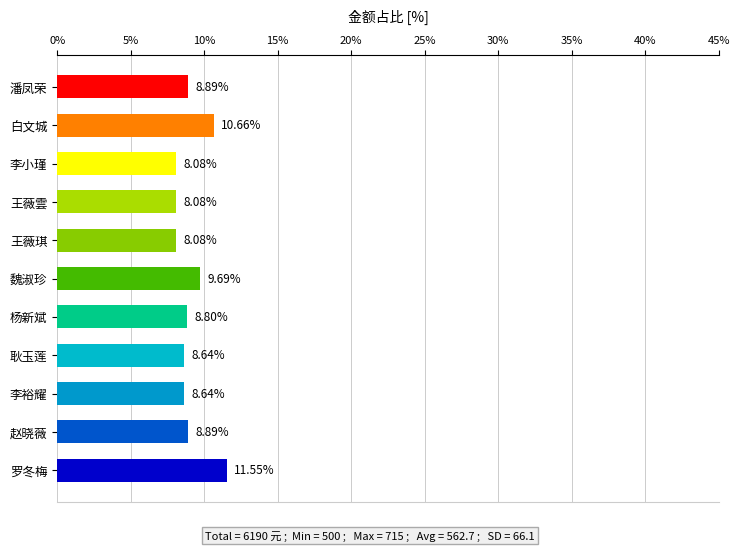

What is the change in value from 罗冬梅 to 潘凤荣?

-2.7